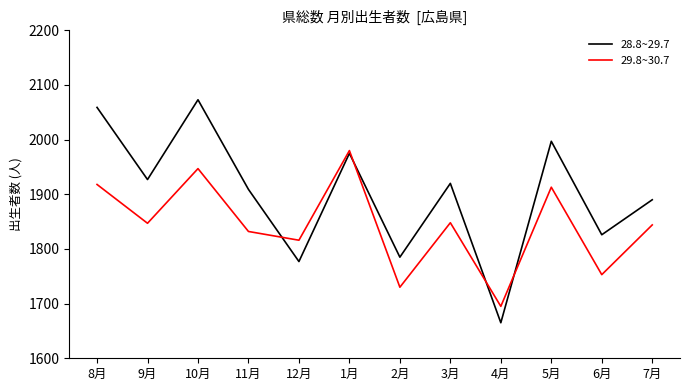

Is the value of 28.8~29.7 at 7月 greater than the value of 29.8~30.7 at 2月?

Yes